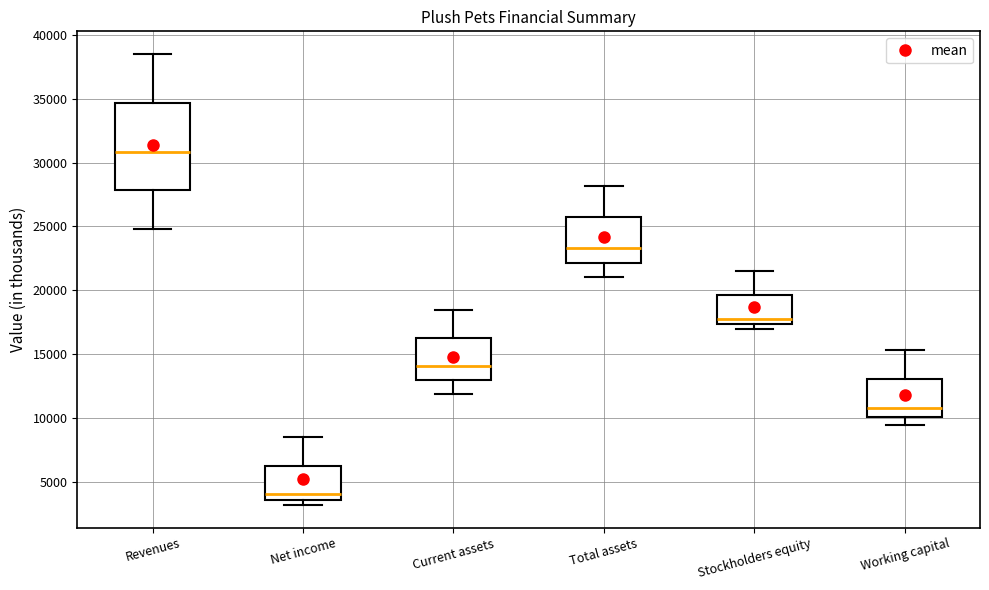

Where is the lower edge of the box for Total assets on the y-axis? The values are not printed on the chart, so give them approximately, as read against the axis.

22000